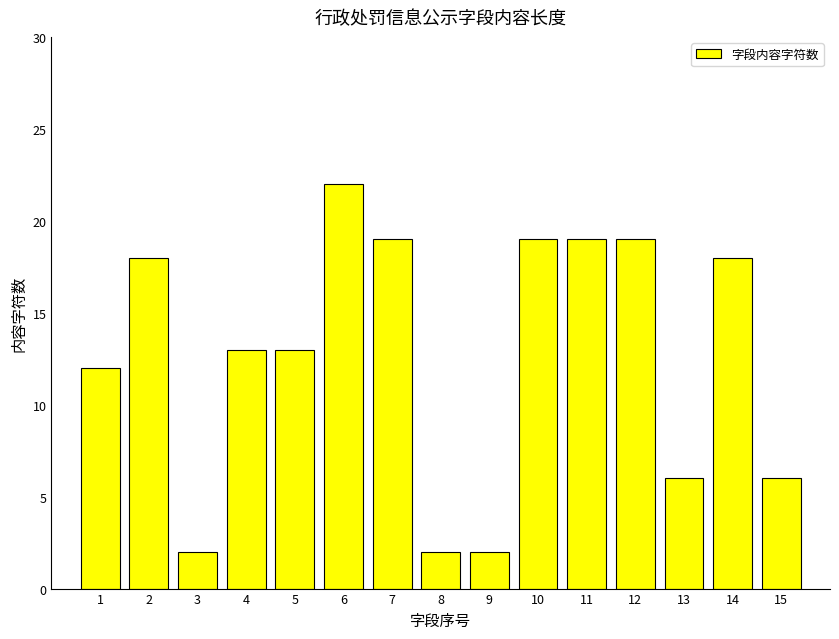

At which category does the chart reach its peak across all series?

6